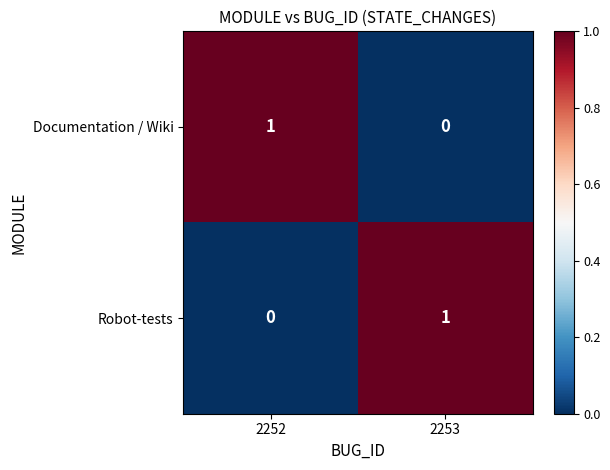

Is it true that Robot-tests equals 1 at 2253?

True